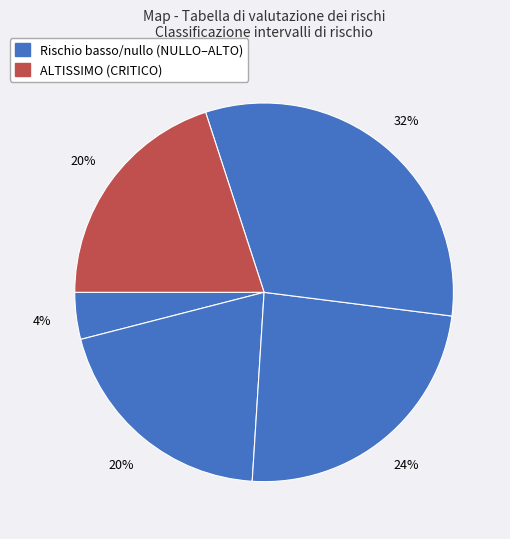

What is the smallest slice in the pie chart?

NULLO